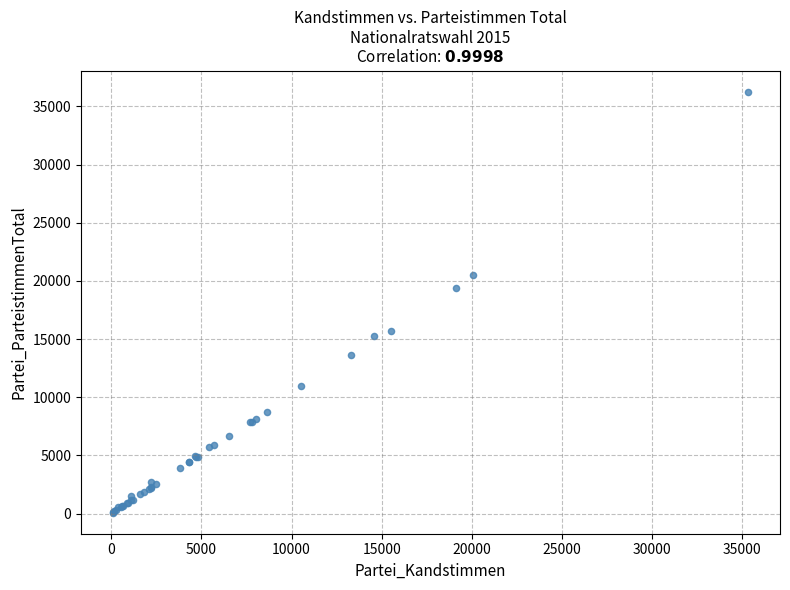

What Y value in the scatter plot is closest to 18174?

19397